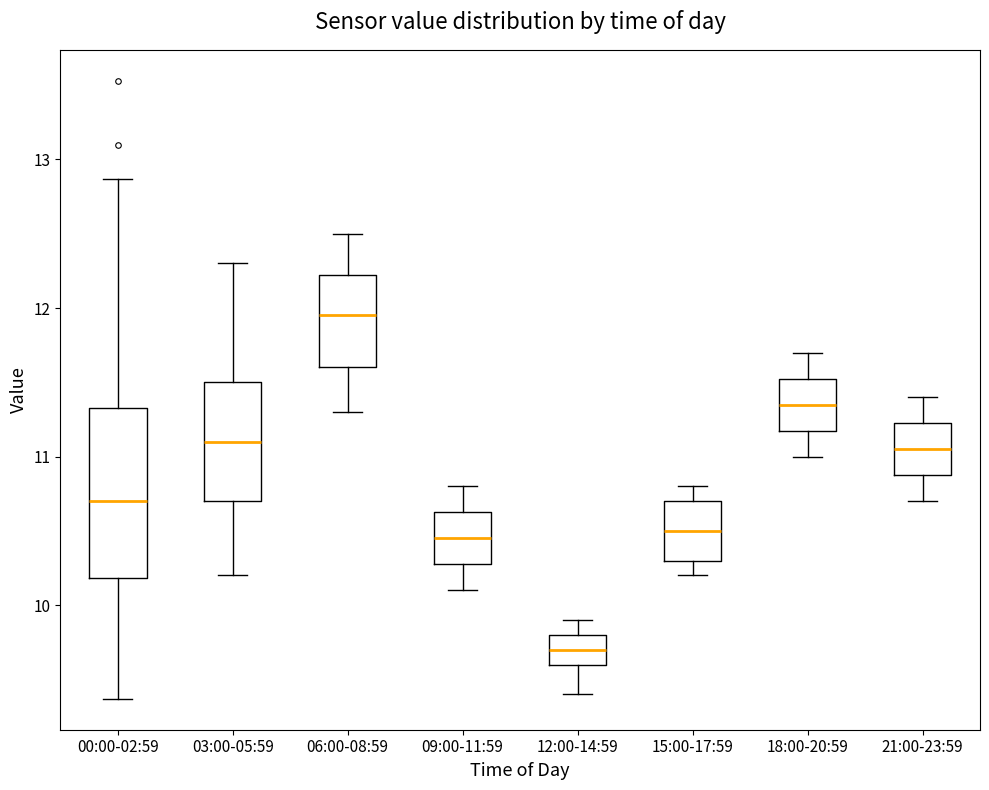

Reading left to right, transcribe this box plot: for each box, give where its median line is, the range the box spans, and where its two whiskers end, as read against the y-axis. The values are not printed on the chart, so give them approximately, as read against the axis.

00:00-02:59: median 10.7, box 10.2 to 11.3, whiskers 9.4 to 12.9
03:00-05:59: median 11.1, box 10.7 to 11.5, whiskers 10.2 to 12.3
06:00-08:59: median 12.0, box 11.6 to 12.2, whiskers 11.3 to 12.5
09:00-11:59: median 10.5, box 10.3 to 10.6, whiskers 10.1 to 10.8
12:00-14:59: median 9.7, box 9.6 to 9.8, whiskers 9.4 to 9.9
15:00-17:59: median 10.5, box 10.3 to 10.7, whiskers 10.2 to 10.8
18:00-20:59: median 11.4, box 11.2 to 11.5, whiskers 11.0 to 11.7
21:00-23:59: median 11.1, box 10.9 to 11.2, whiskers 10.7 to 11.4